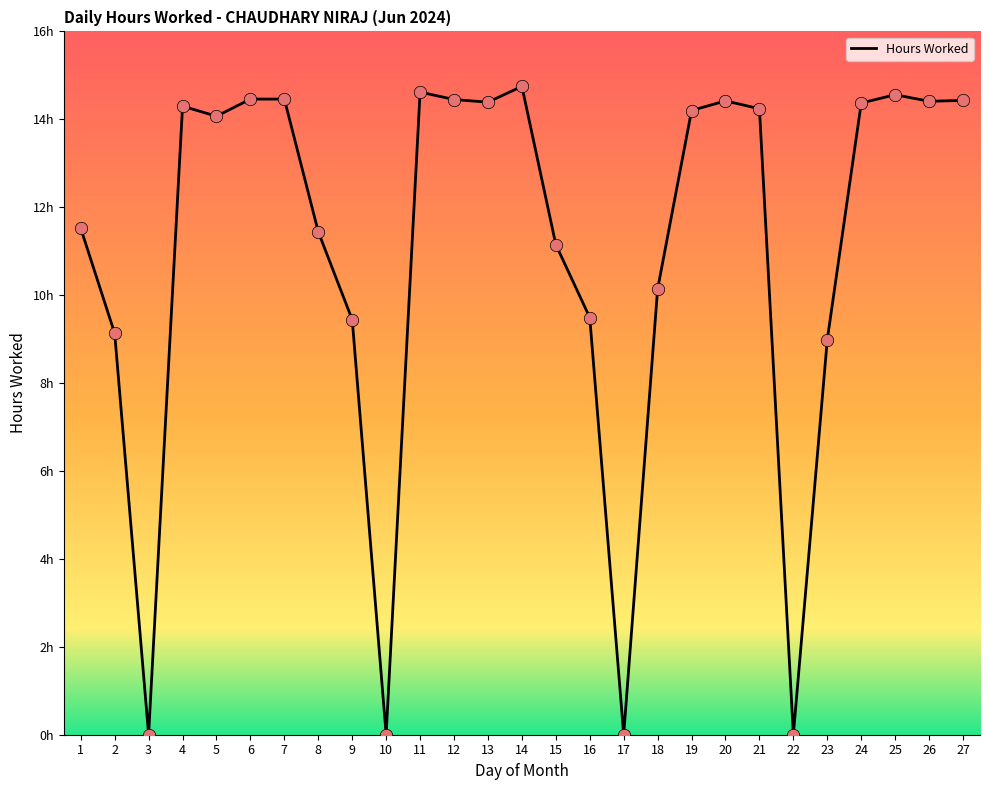

Is this an area chart (filled region under the line)?

No